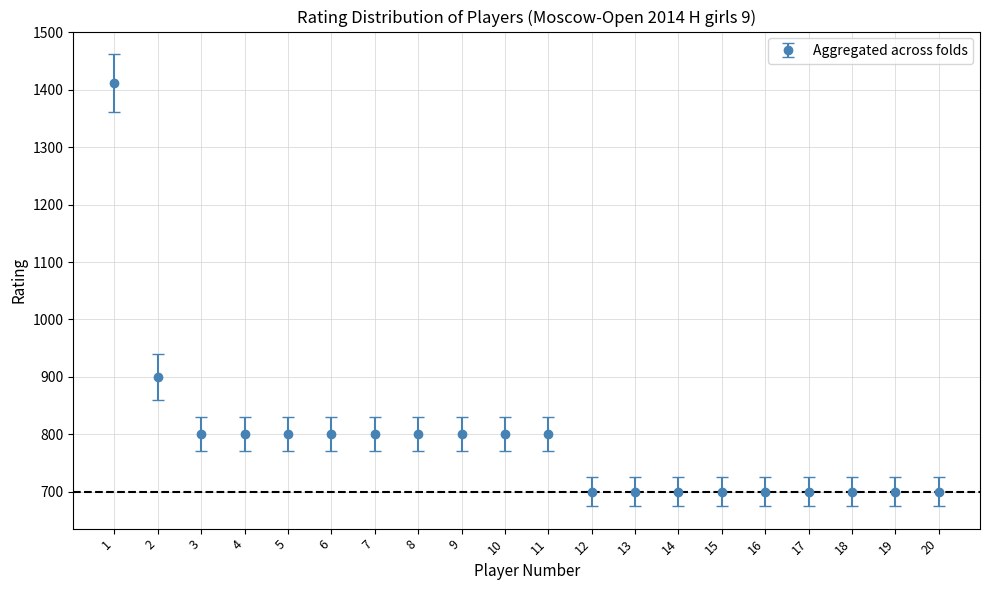

The value at 16 is 700. True or false?

True